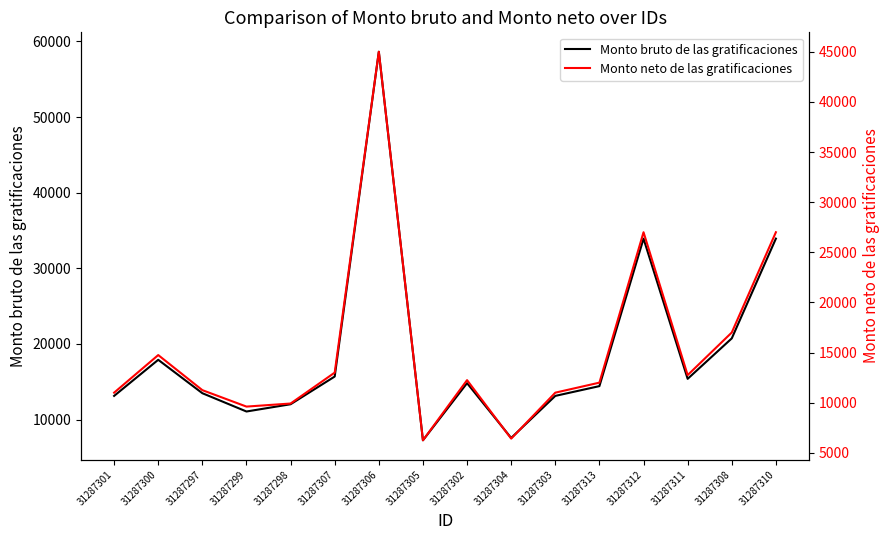

Which series changed the most between 31287298 and 31287302?

Monto bruto de las gratificaciones